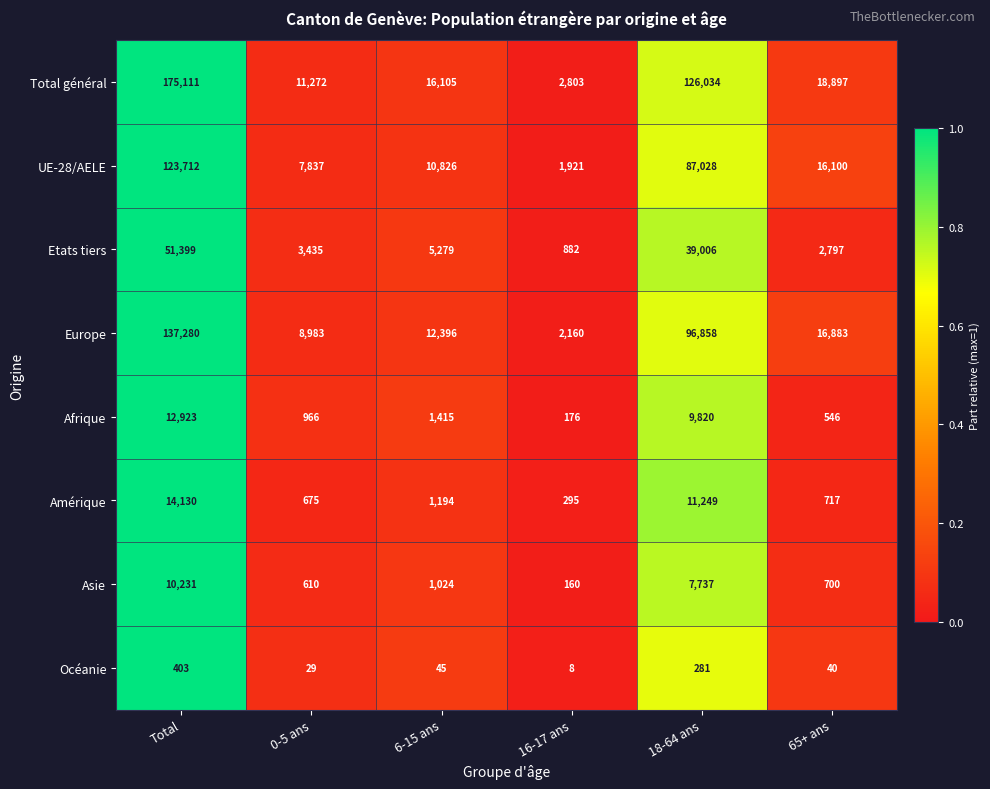

The Total général series shows 288842 at Total. True or false?

False